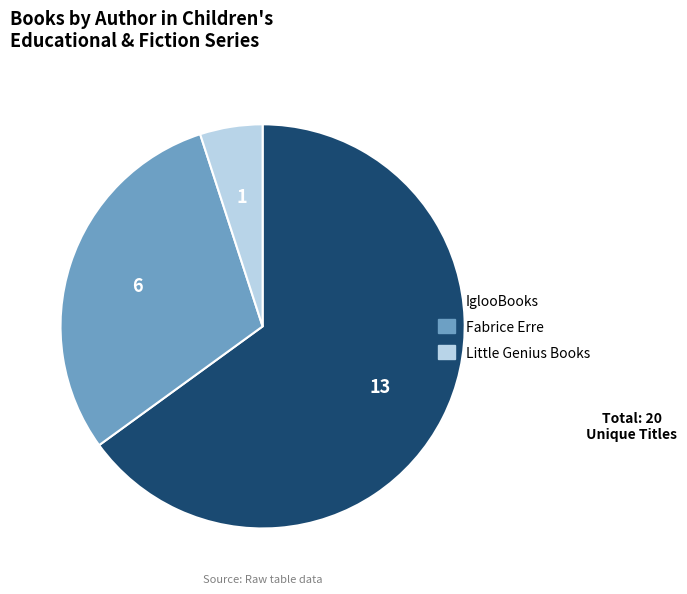

Does any single category account for the majority?

Yes